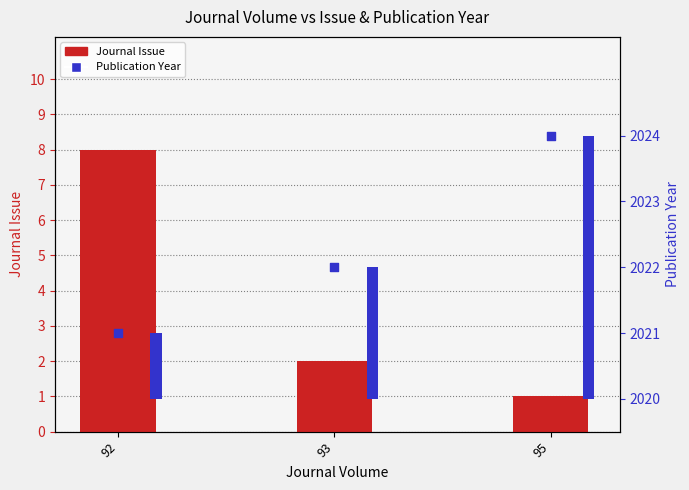

Which series reaches the maximum Y coordinate?

Publication Year